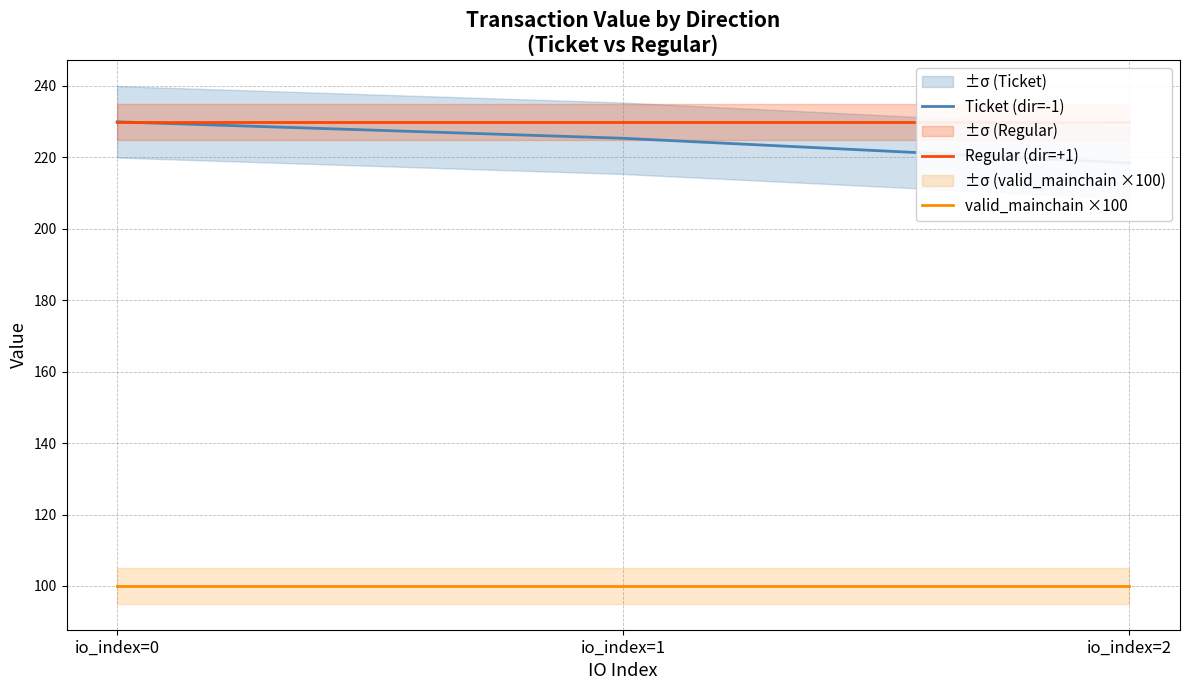

Reading left to right, what are all the values shown in this chart?

Ticket (dir=-1): 229.9	225.3	218.4
Regular (dir=+1): 229.9	229.9	229.9
valid_mainchain ×100: 100.0	100.0	100.0